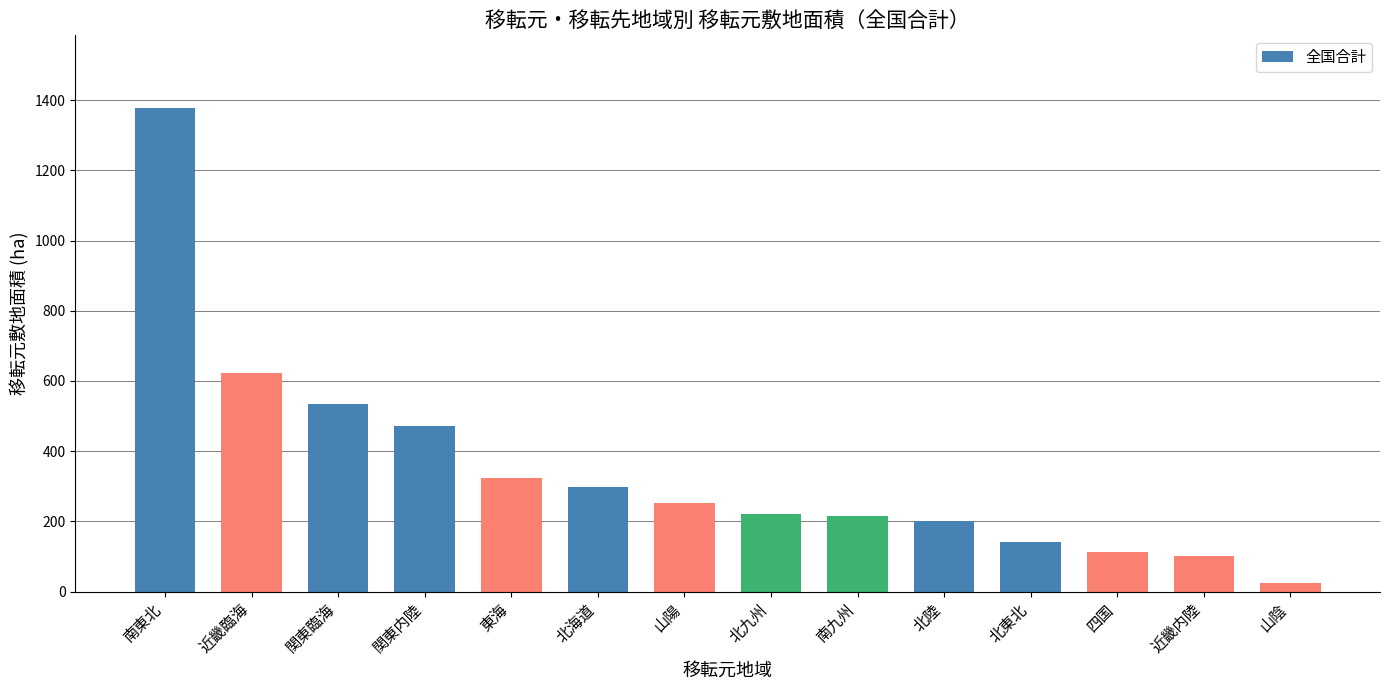

What is the ratio of the value at 近畿臨海 to the value at 東海?

1.9